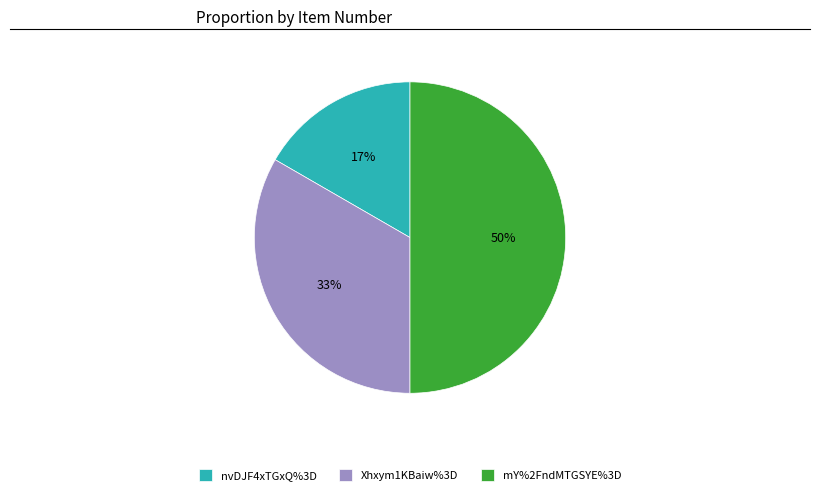

How many slices are in this pie chart?

3